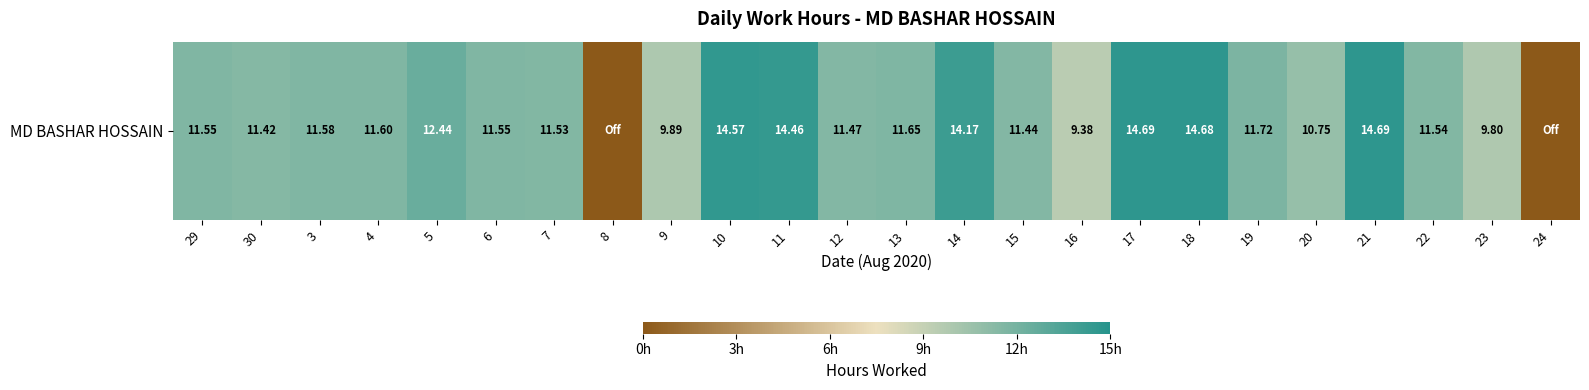

At which label is the value closest to 7?

16